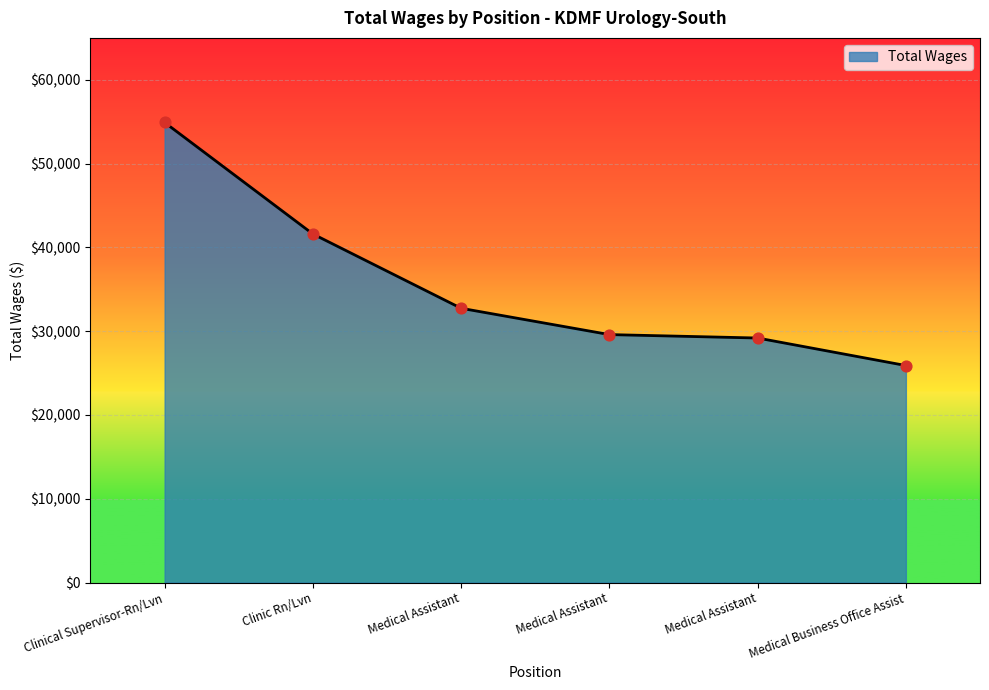

Does the chart have visible grid lines?

Yes